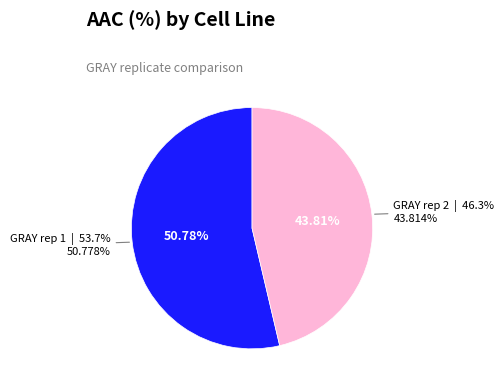

Does GRAY rep 1 represent more than half of the total?

Yes